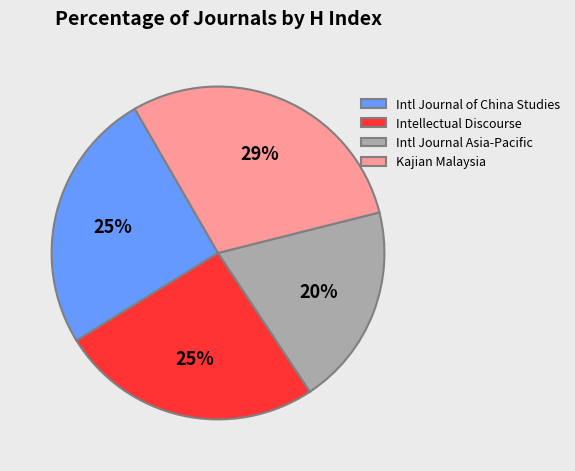

How many segments does this pie chart have?

4